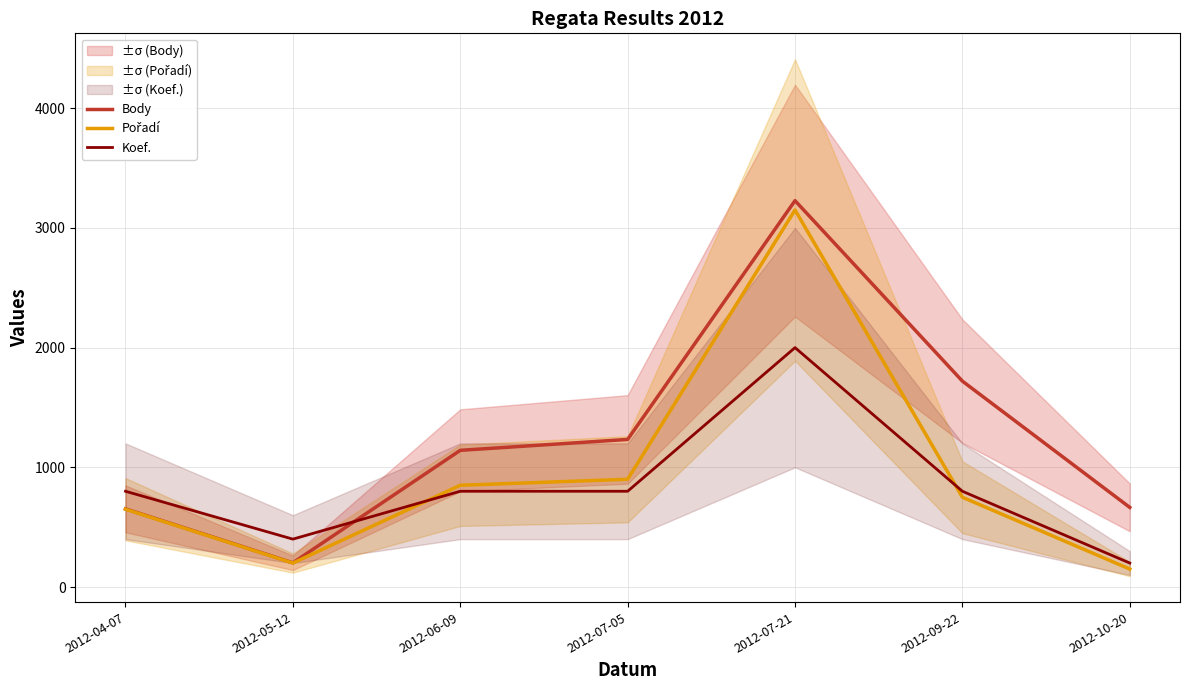

Where does the Koef. series first go above 800?

2012-07-21